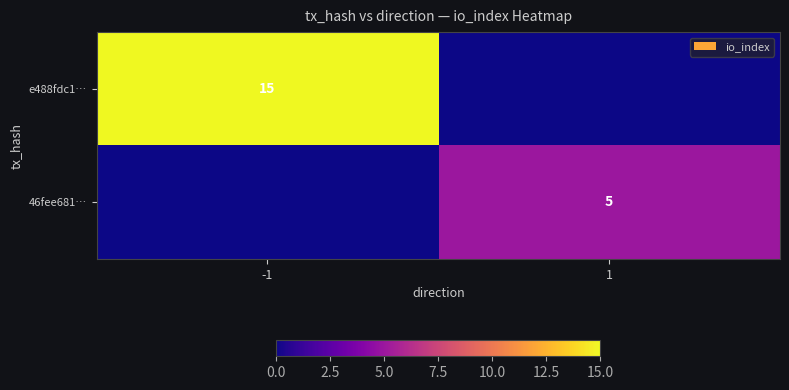

True or false: e488fdc1… has a value of 23 at -1.

False